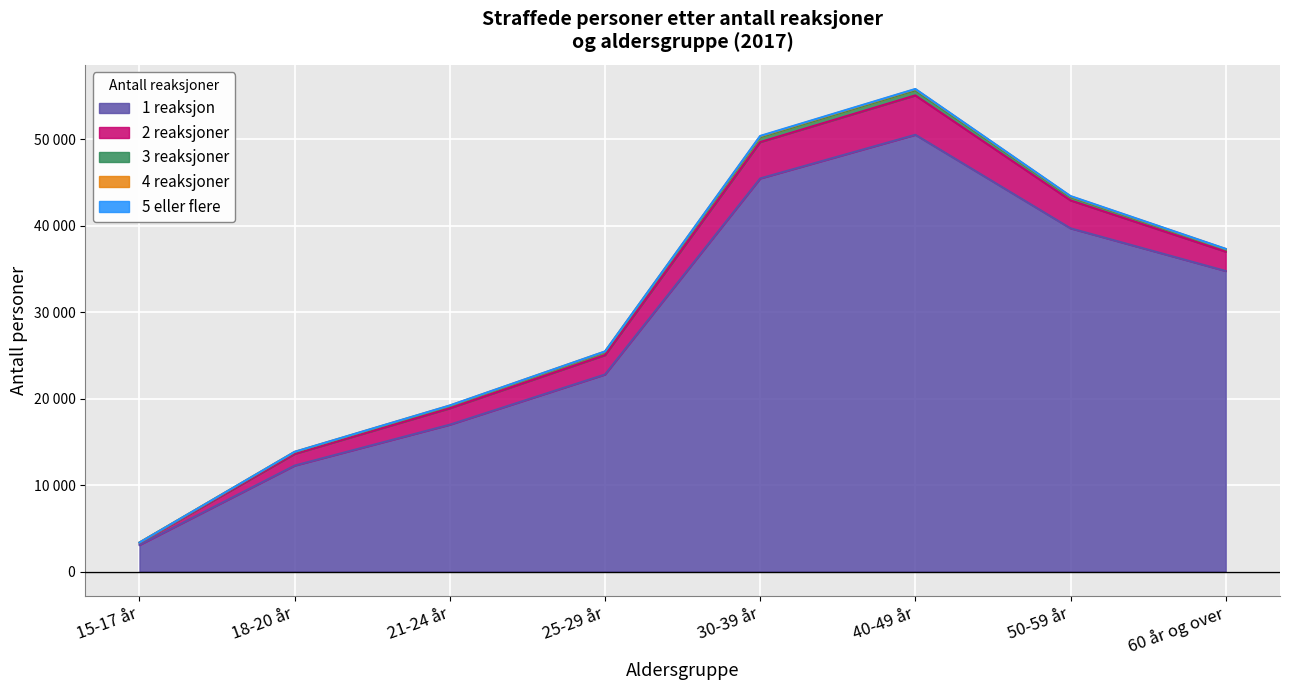

Which category has the lowest value across all series?

15-17 år